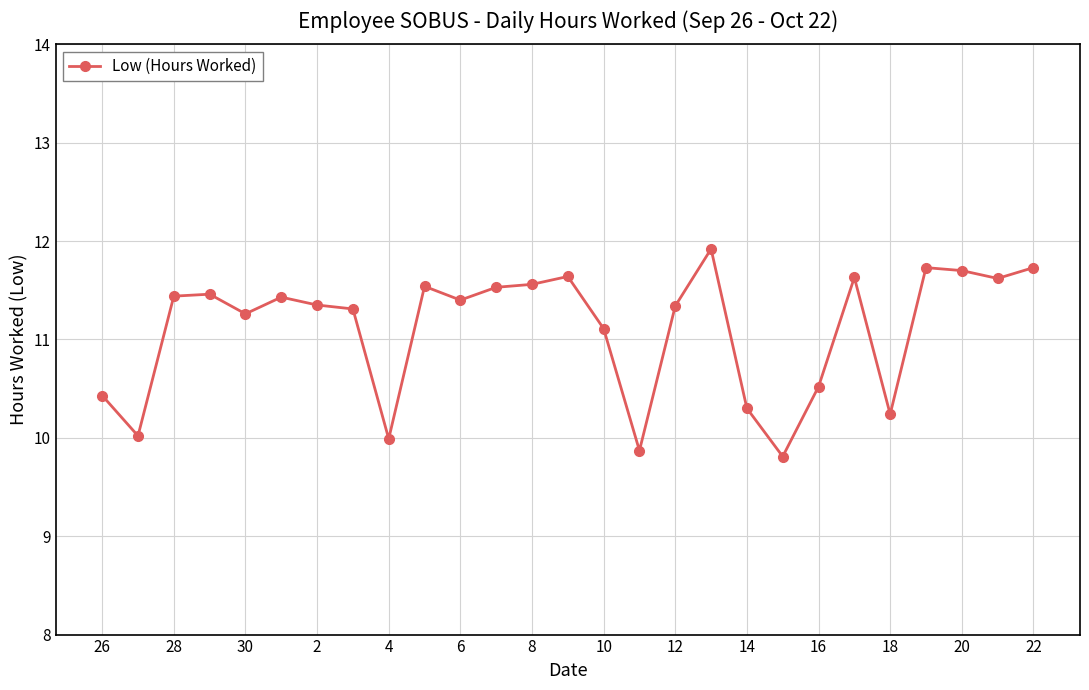

What is the value of the 21st point from the left?

10.5